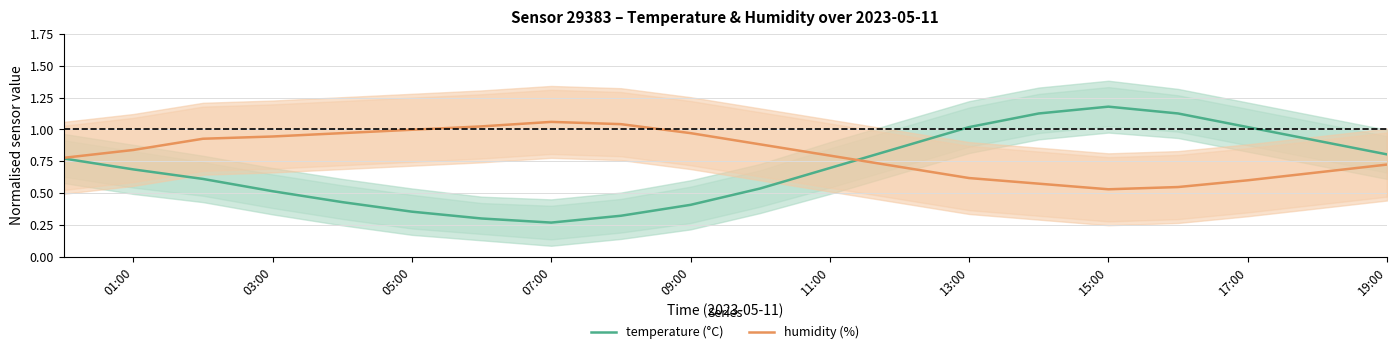

At which category does humidity (%) reach its first local valley?

15:00